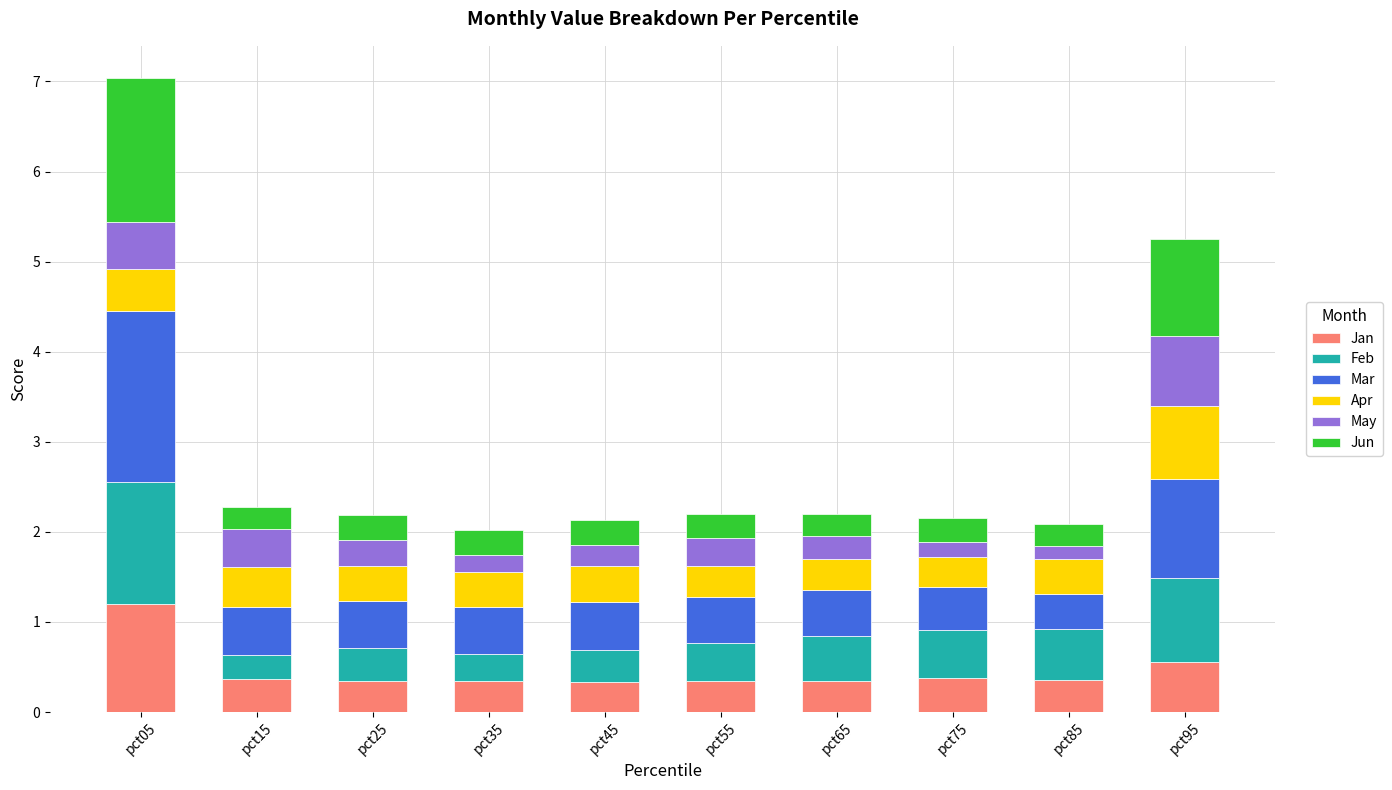

What is the total value across all series at pct35?

2.0